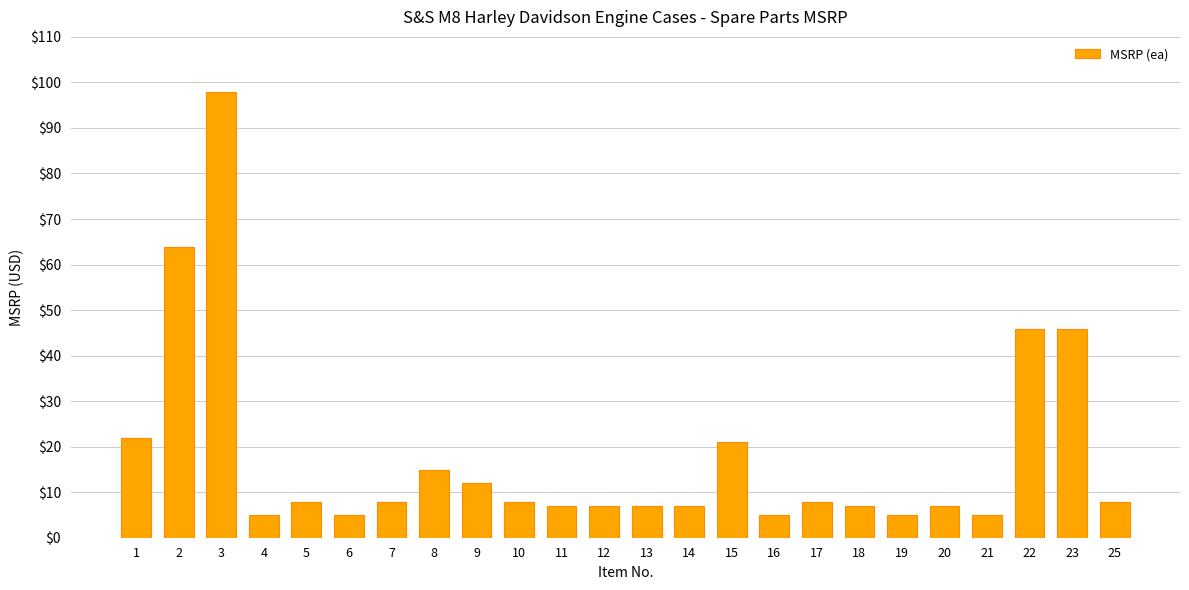

What is the value of the 20th bar from the left?

7.0